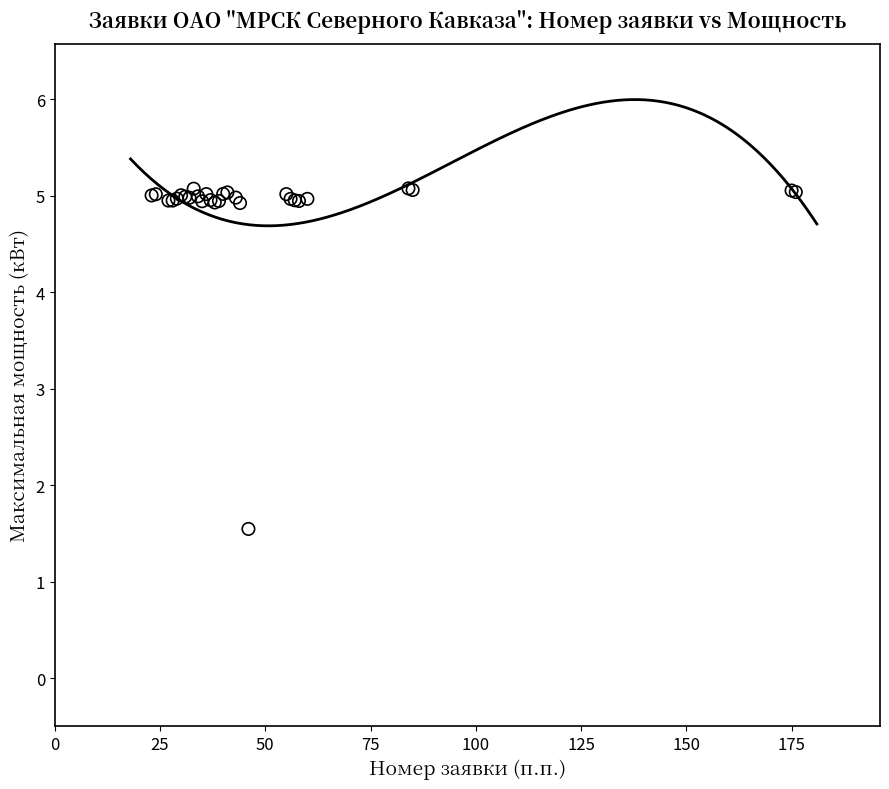

What Y value in the scatter plot is closest to 3?

1.5